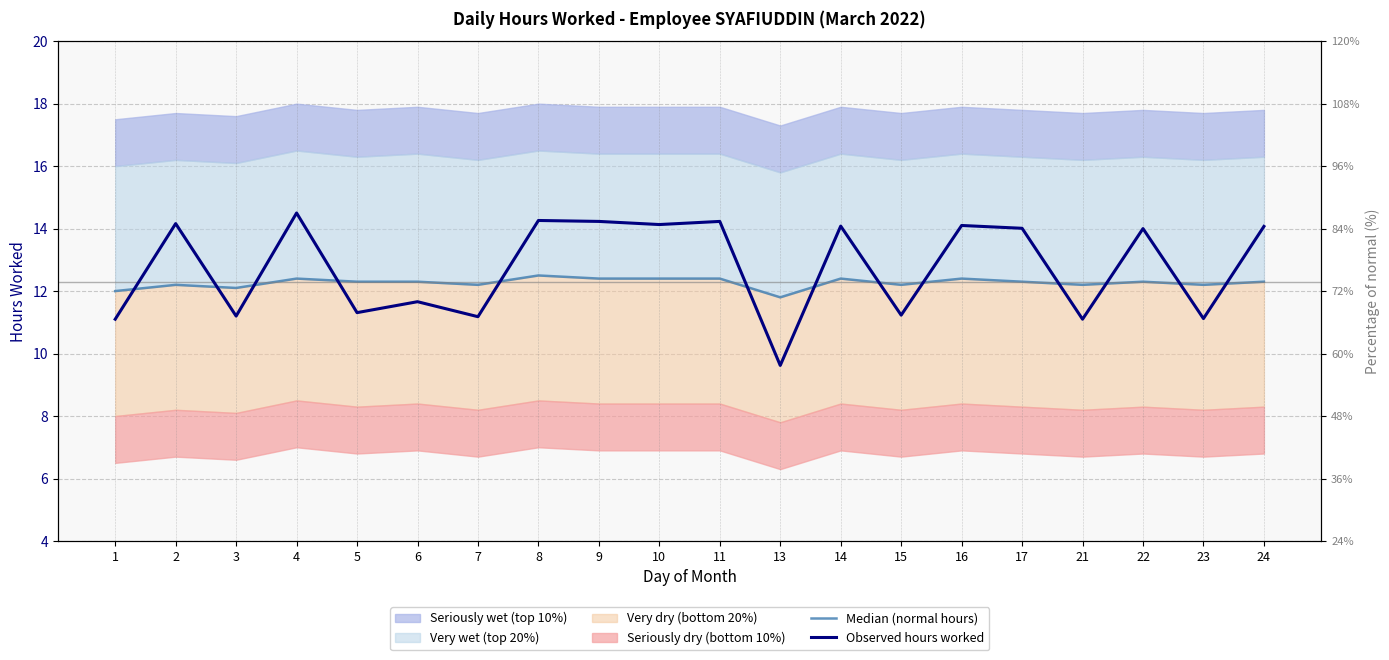

Reading left to right, transcribe all the data shown in this chart.

Median (normal hours): 1=12.0	2=12.2	3=12.1	4=12.4	5=12.3	6=12.3	7=12.2	8=12.5	9=12.4	10=12.4	11=12.4	13=11.8	14=12.4	15=12.2	16=12.4	17=12.3	21=12.2	22=12.3	23=12.2	24=12.3
Observed hours worked: 1=11.1	2=14.2	3=11.2	4=14.5	5=11.3	6=11.7	7=11.2	8=14.3	9=14.2	10=14.1	11=14.2	13=9.6	14=14.1	15=11.2	16=14.1	17=14.0	21=11.1	22=14.0	23=11.1	24=14.1